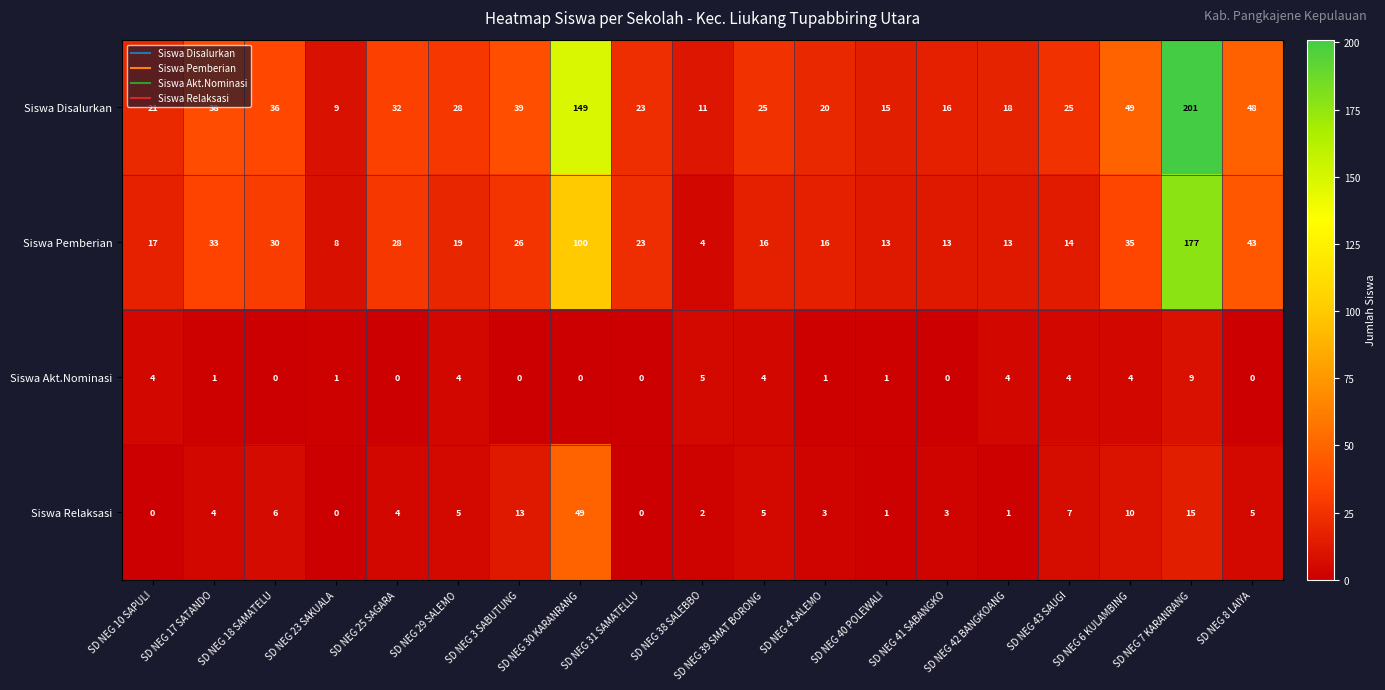

List the series in order of their peak value, highest first.

Siswa Disalurkan, Siswa Pemberian, Siswa Relaksasi, Siswa Akt.Nominasi